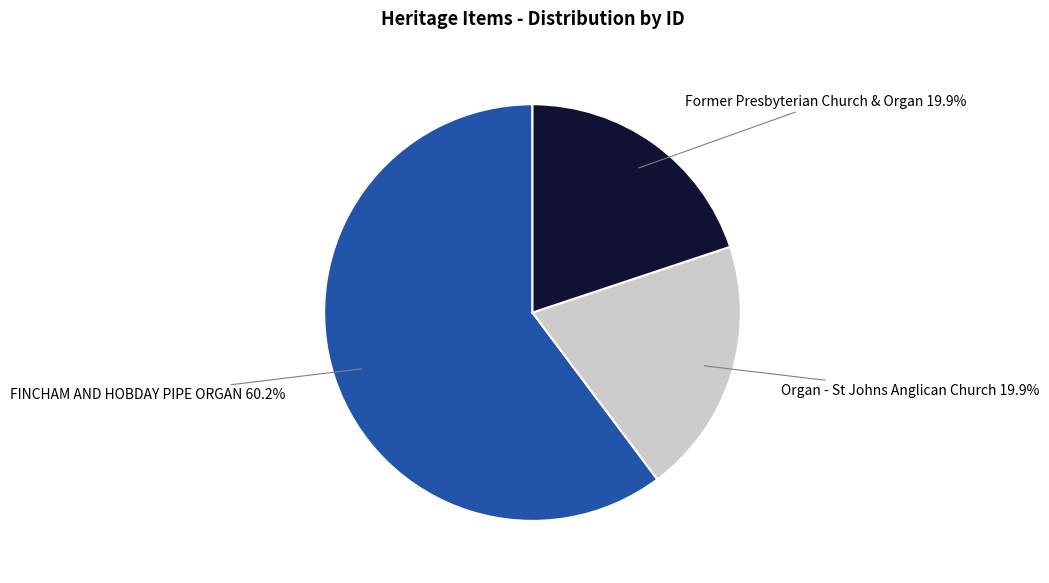

How many segments does this pie chart have?

3